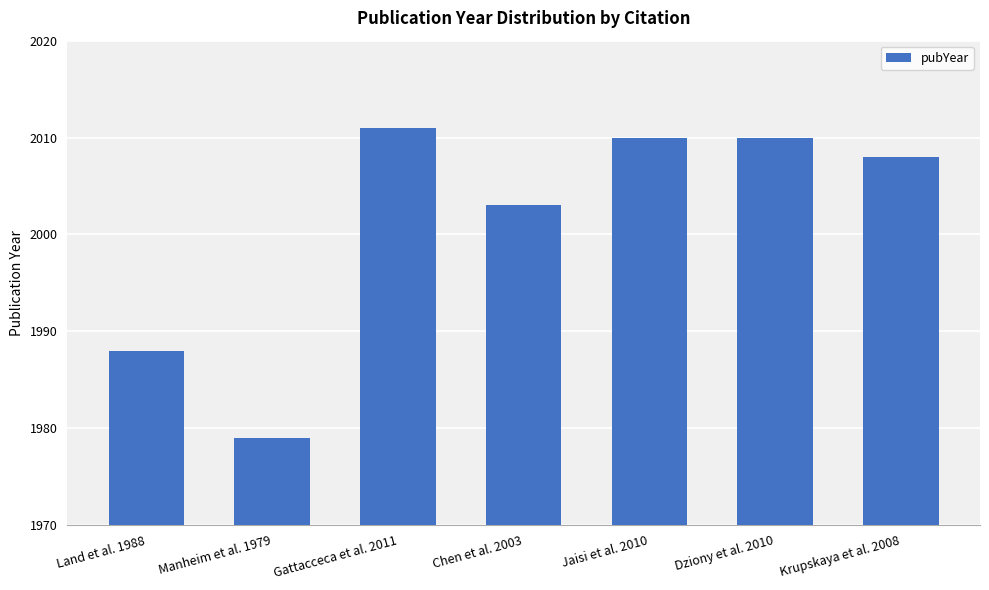

What is the smallest value displayed?

1979